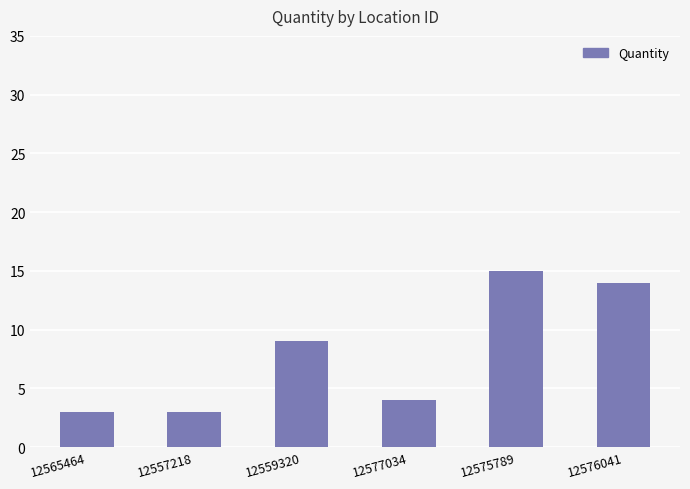

Is it true that the value at 12577034 is 7?

False